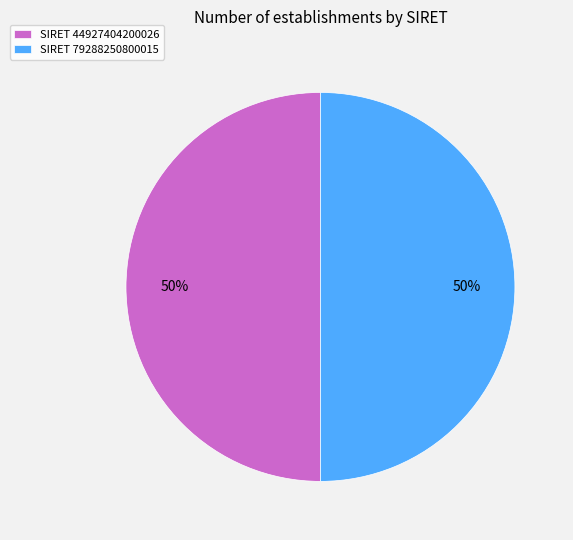

Do SIRET 79288250800015 and SIRET 44927404200026 together represent more than half of the pie?

Yes